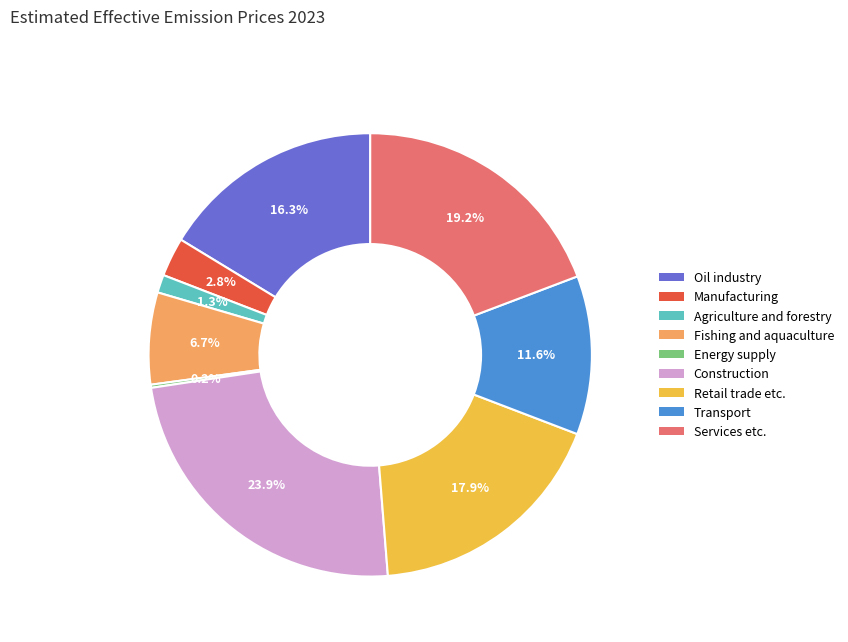

Does any single category account for the majority?

No